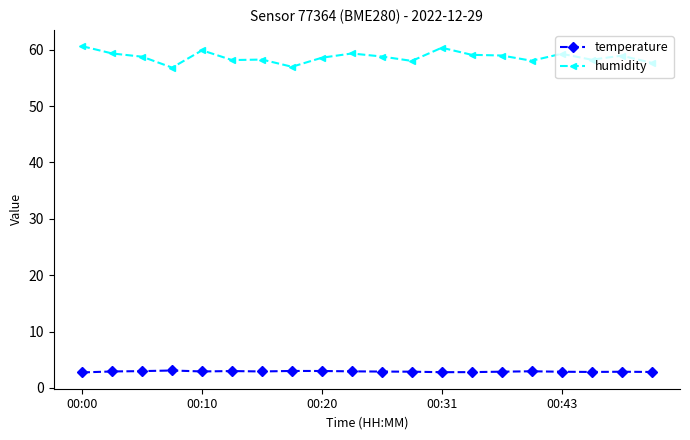

At how many categories does at least one series exceed 22?

20